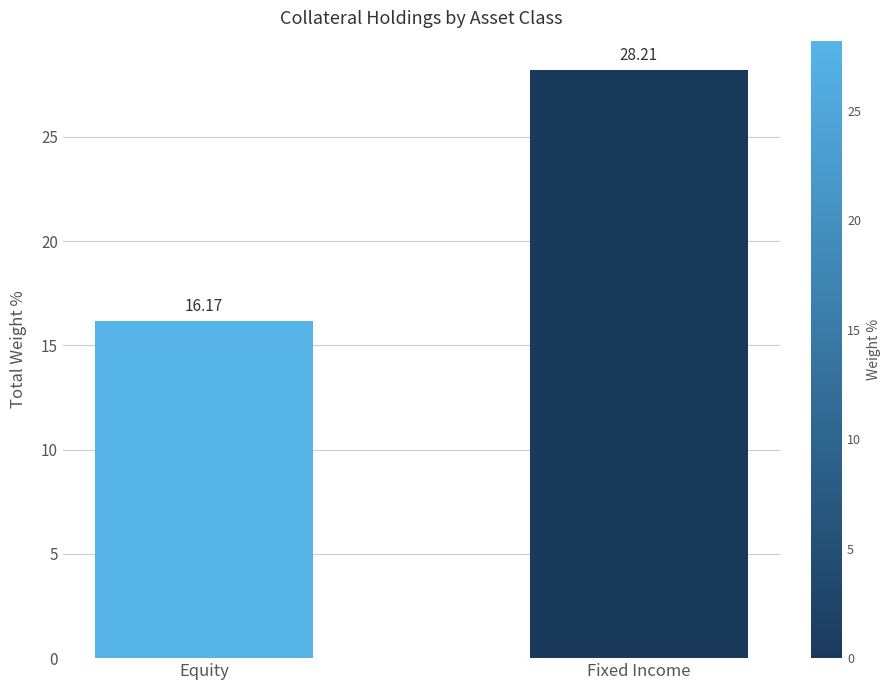

Is it true that the value at Equity is 5.7?

False